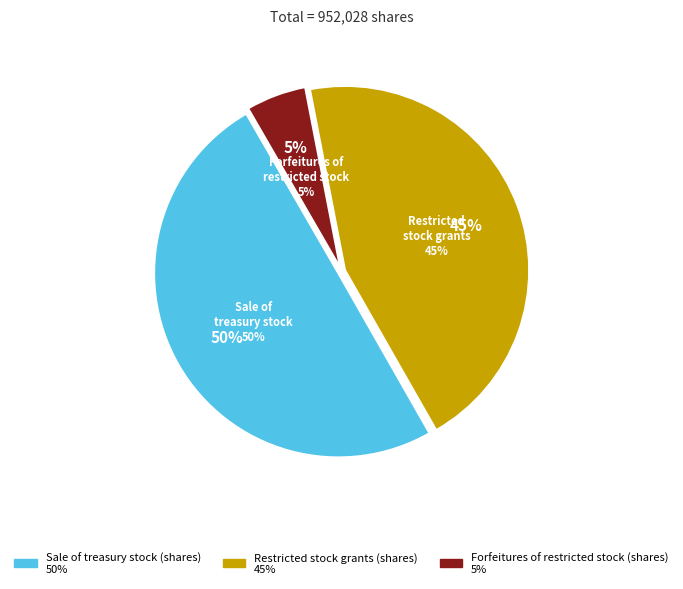

To the nearest percent, what percentage of the pie is Restricted stock grants (shares)?

45%